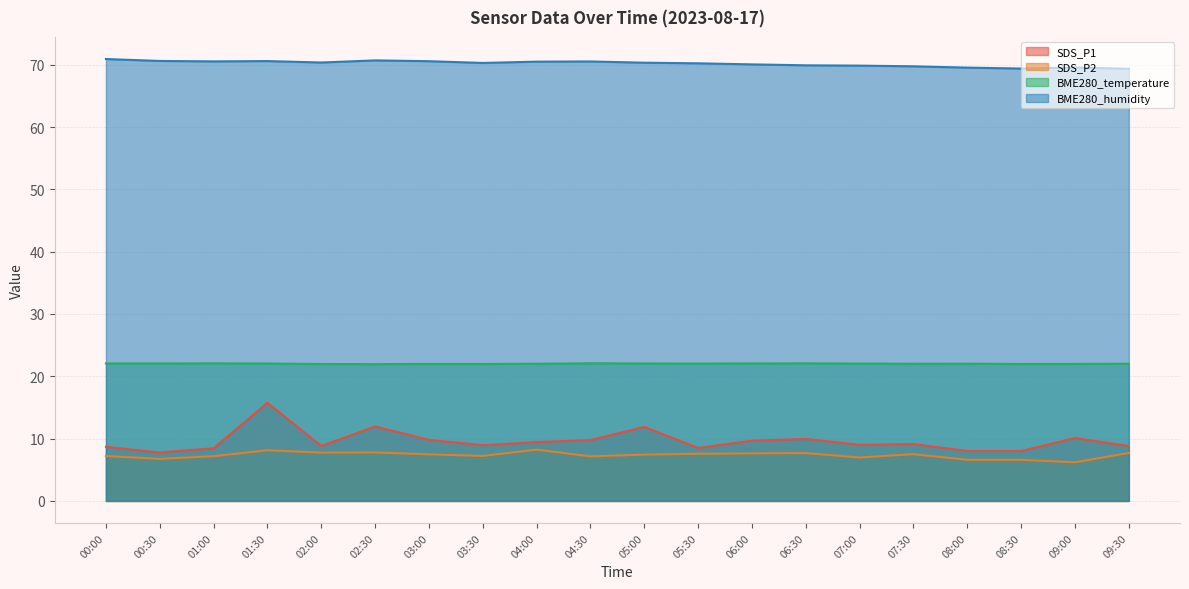

How many interior local peaks does the SDS_P2 series have?

5